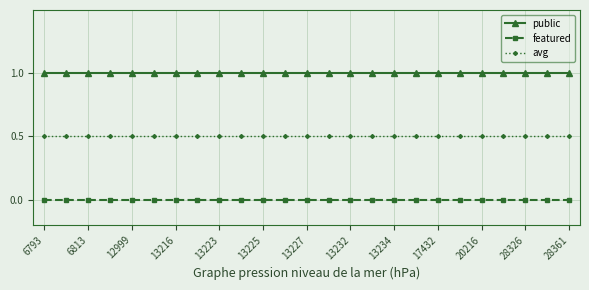

Does the chart have visible grid lines?

Yes